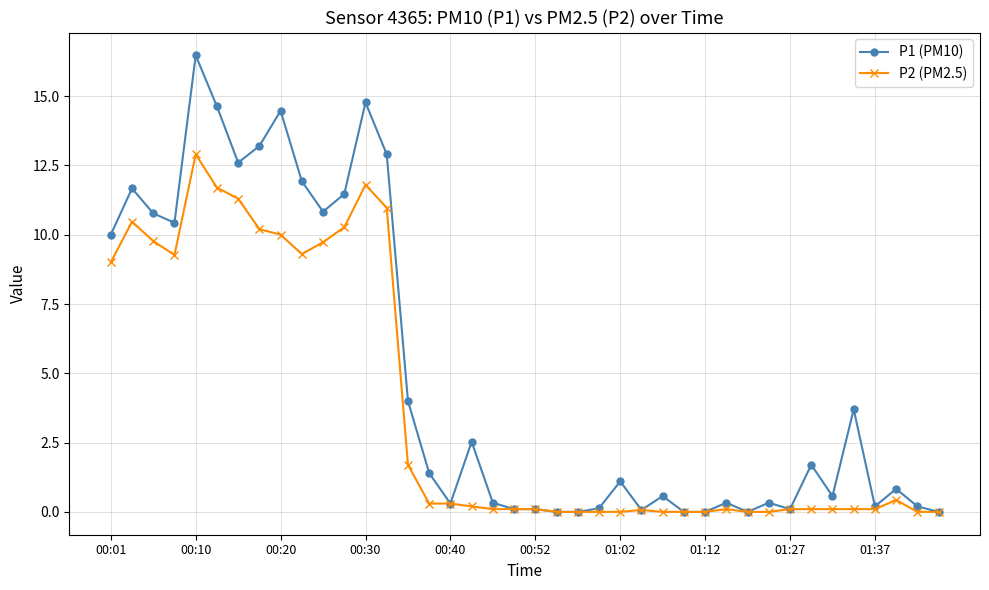

List the series in order of their peak value, highest first.

P1 (PM10), P2 (PM2.5)